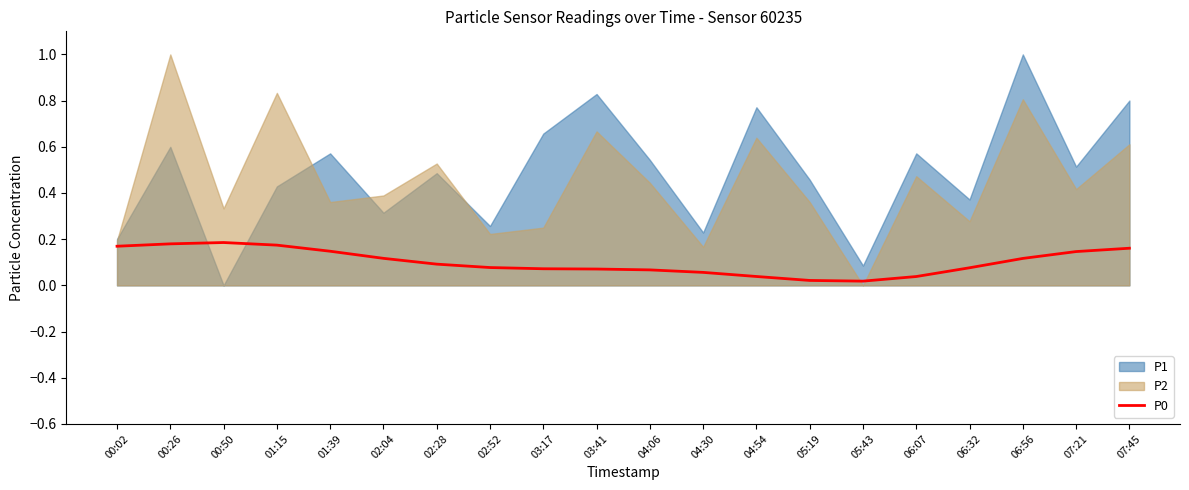

The P0 series shows 0.2 at 07:21. True or false?

False